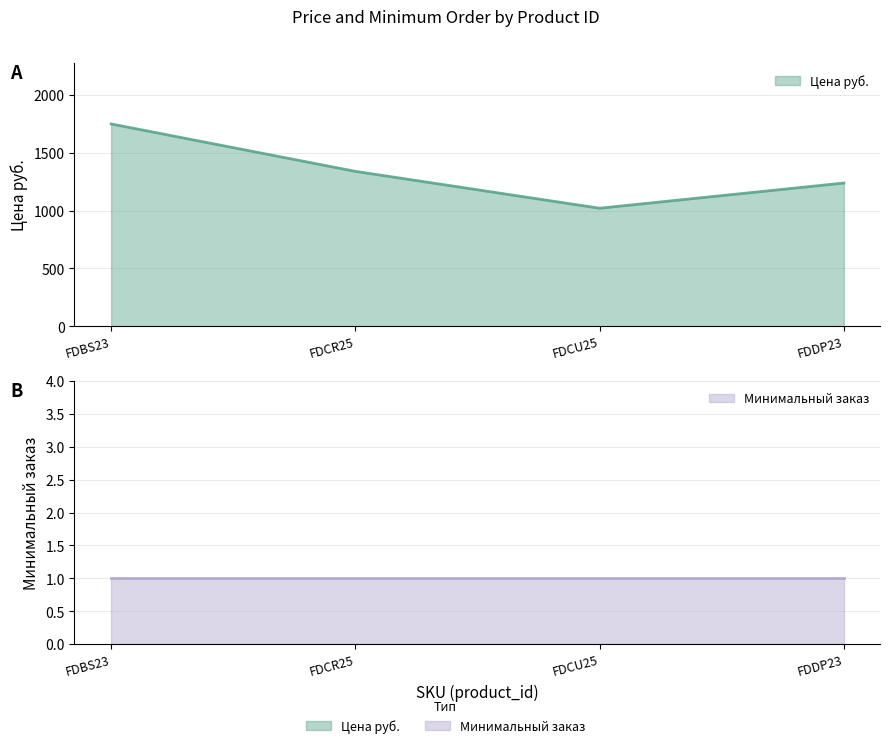

Reading right to left, transcribe all the data shown in this chart.

1239	1021	1340	1750